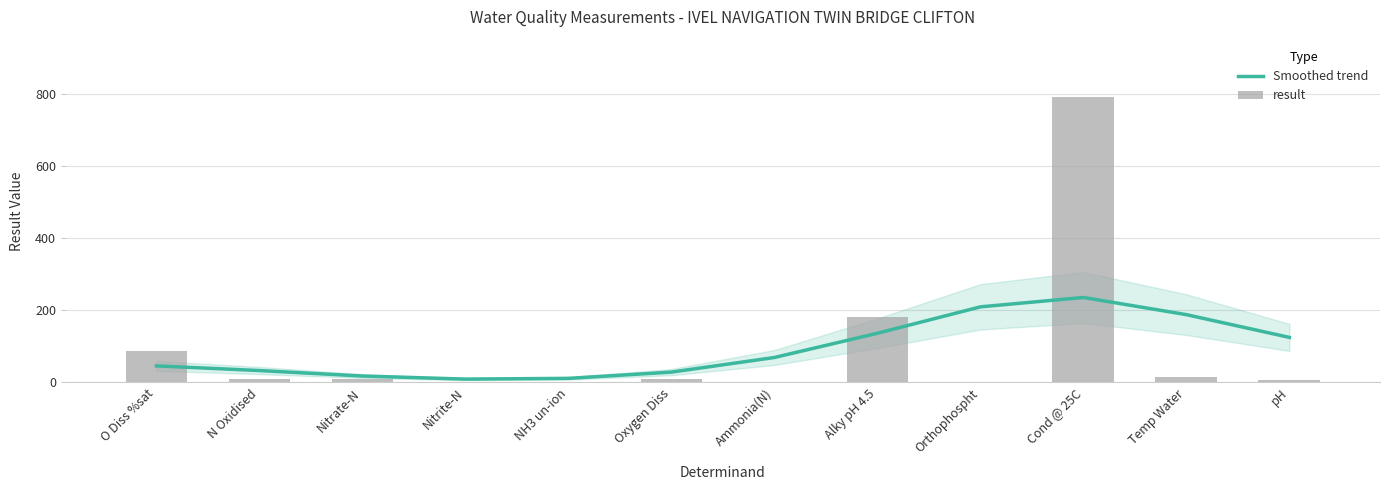

Reading right to left, what are all the values shown in this chart?

Smoothed trend: 124.9	187.9	235.4	209.4	136.3	69.2	28.8	11.5	9.4	17.9	33.1	46.0
result: 7.8	14.3	791.0	0.4	181.0	0.3	8.8	0.0	0.2	9.8	9.9	86.3